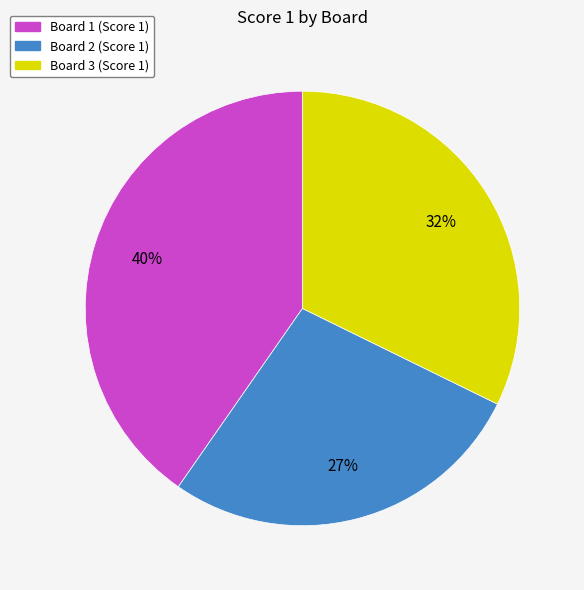

What is the ratio of the value at Board 2 to the value at Board 1?

0.7